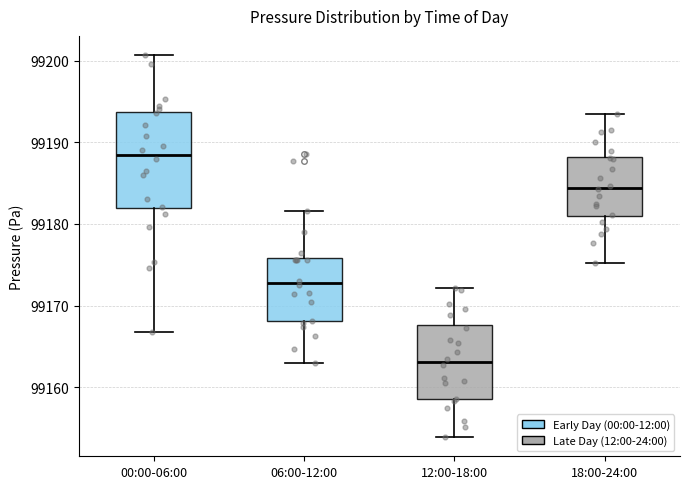

Which box's median line is the lowest?

12:00-18:00